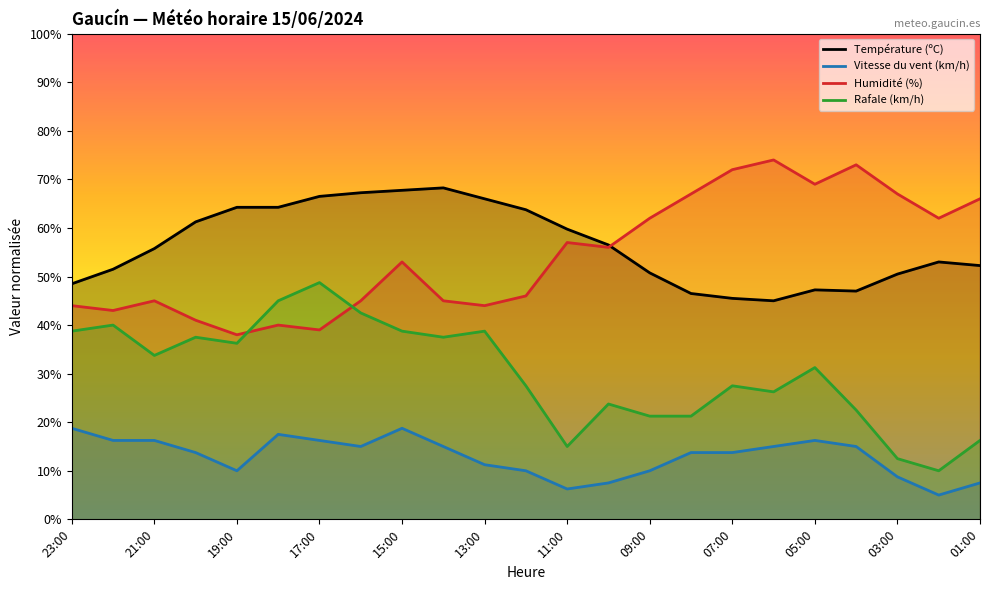

True or false: Vitesse du vent (km/h) and Rafale (km/h) cross at least once.

False